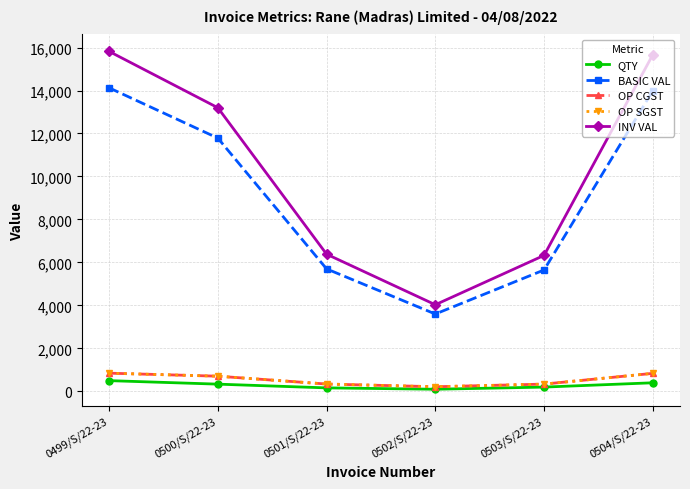

What position from the right is 0500/S/22-23?

5